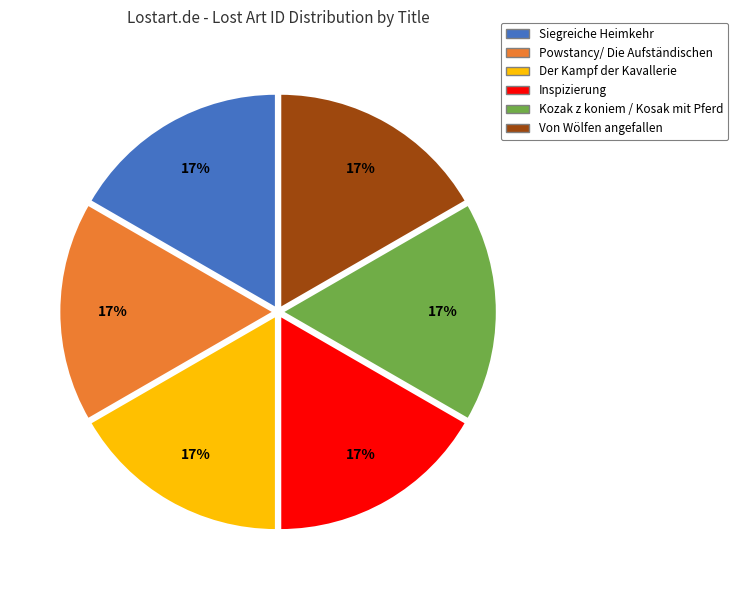

How many segments does this pie chart have?

6